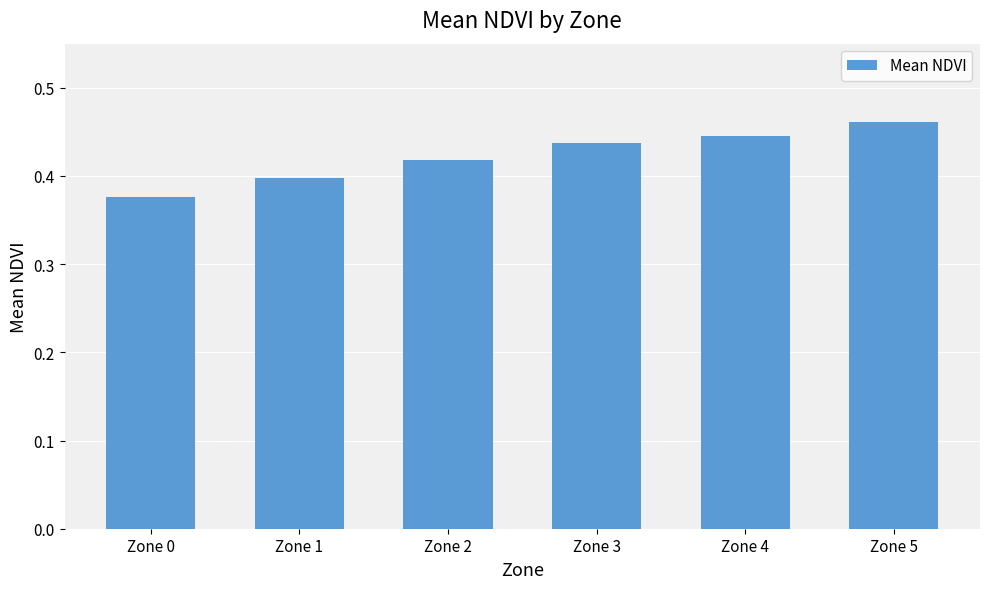

Where is the data nearest to the value 0?

Zone 0